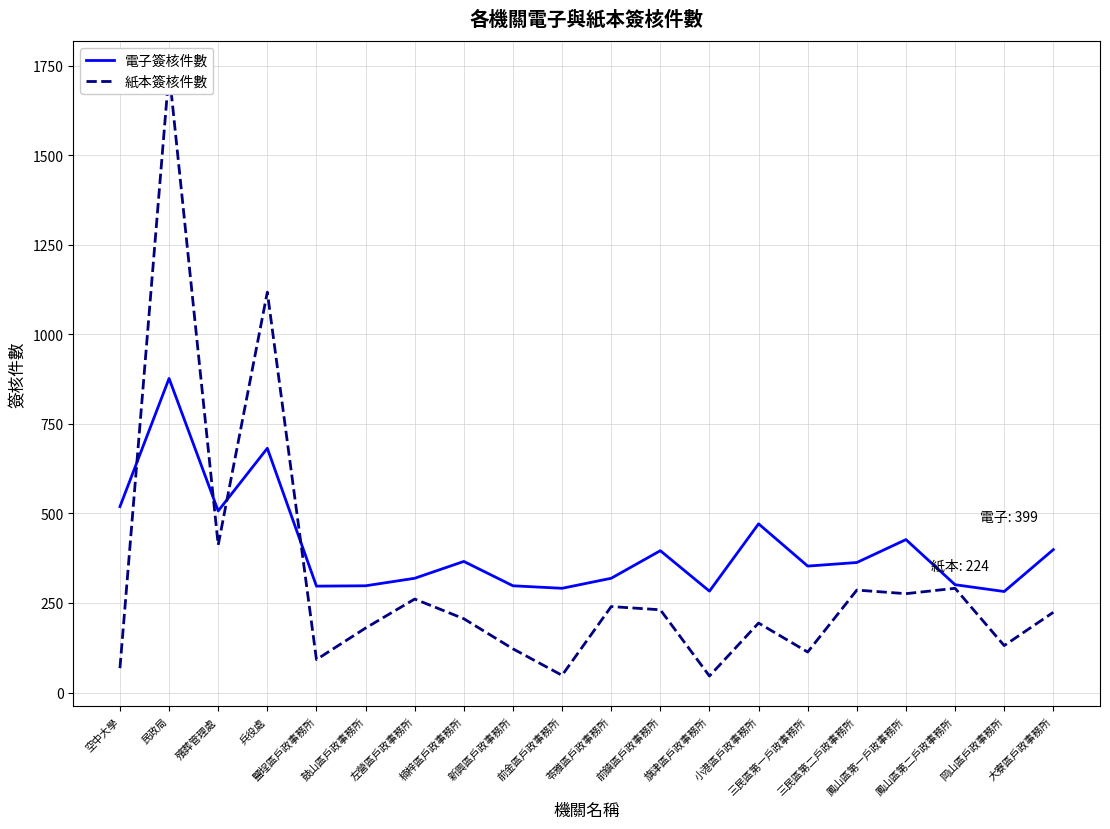

List the labels in order of 紙本簽核件數 value, smallest first.

旗津區戶政事務所, 前金區戶政事務所, 空中大學, 鹽埕區戶政事務所, 三民區第一戶政事務所, 新興區戶政事務所, 岡山區戶政事務所, 鼓山區戶政事務所, 小港區戶政事務所, 楠梓區戶政事務所, 大寮區戶政事務所, 前鎮區戶政事務所, 苓雅區戶政事務所, 左營區戶政事務所, 鳳山區第一戶政事務所, 三民區第二戶政事務所, 鳳山區第二戶政事務所, 殯葬管理處, 兵役處, 民政局